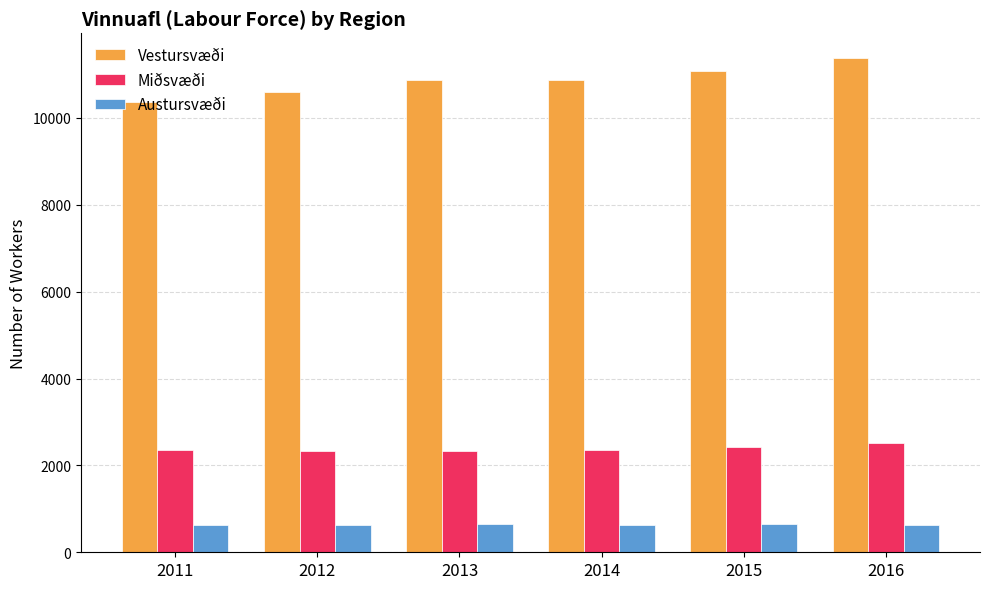

How many data points does each series have?

6